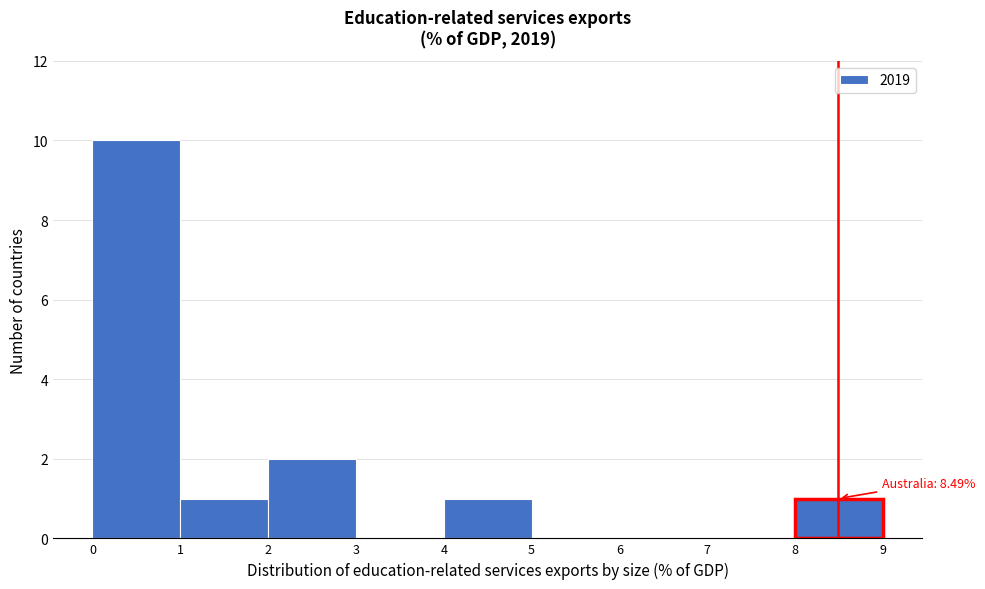

Which range on the x-axis has the tallest bar?

0 to 1